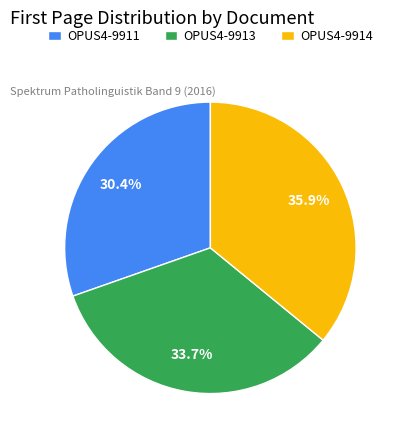

Is it true that OPUS4-9914 is 22% of the pie?

False